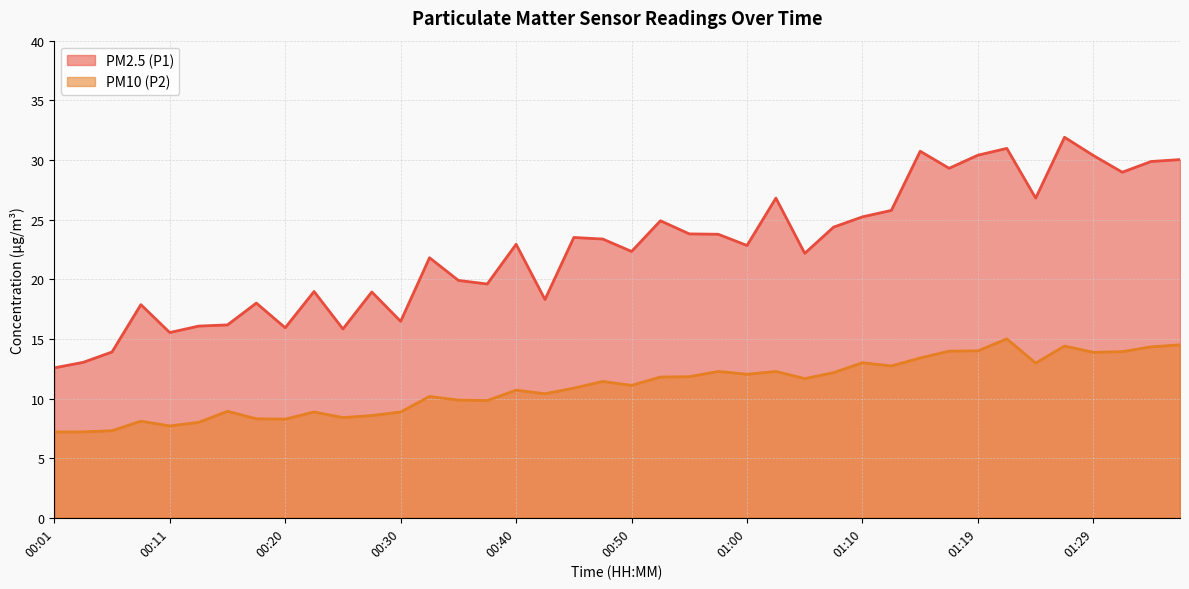

True or false: PM10 (P2) has a value of 3.5 at 01:29.

False